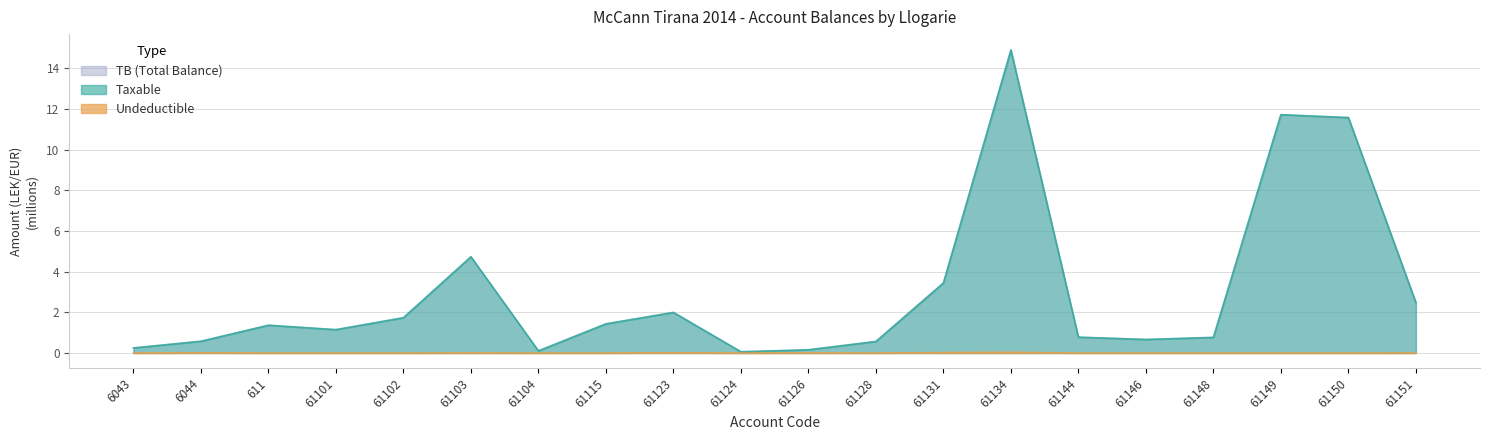

At which category is the sum across all series the highest?

61134